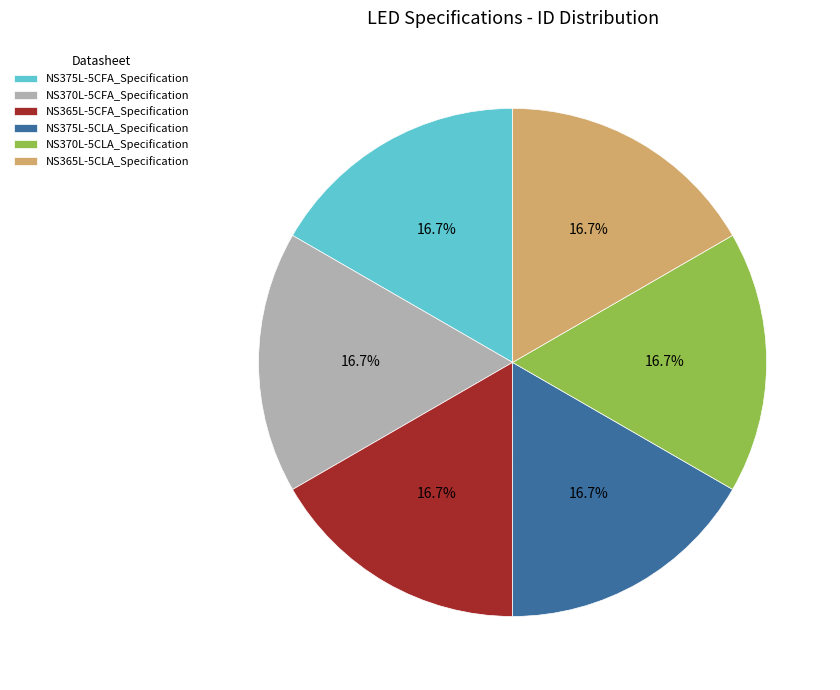

What is the ratio of the value at NS365L-5CFA_Specification to the value at NS370L-5CLA_Specification?

1.0